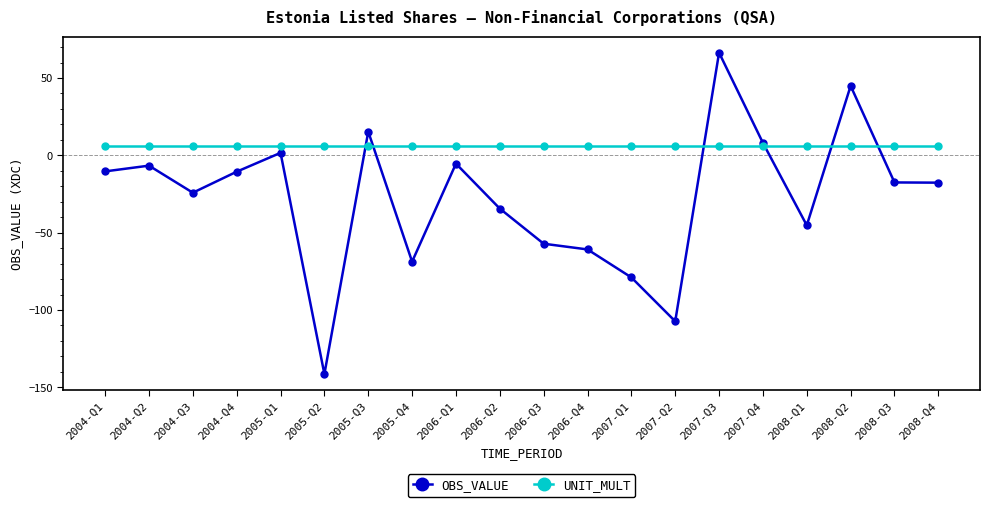

At 2007-Q4, list the series in order from largest to smallest.

OBS_VALUE, UNIT_MULT